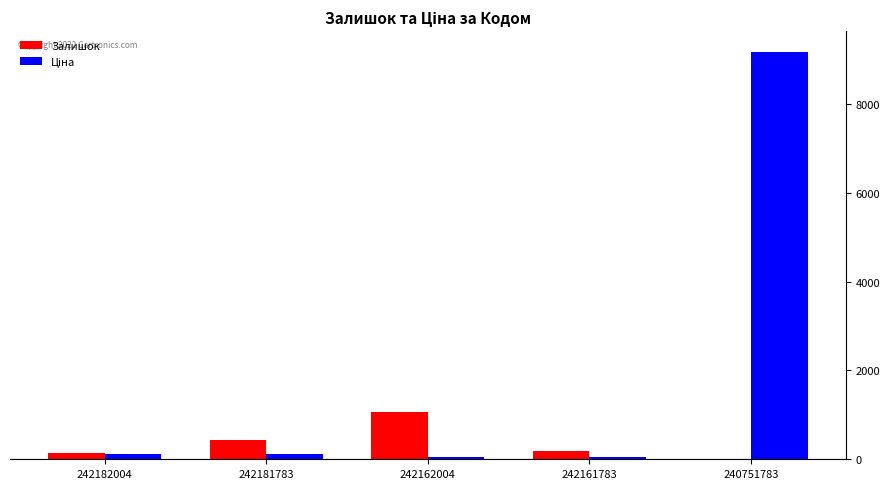

True or false: Залишок has a value of 4.0 at 240751783.

True